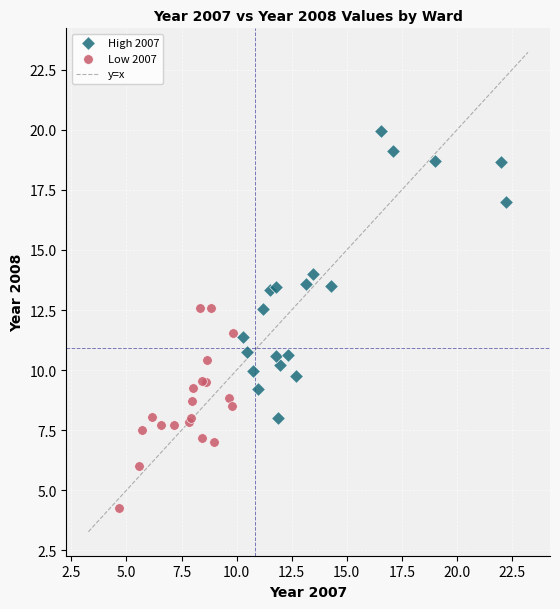

Which series has the largest Y range (max minus min)?

High 2007